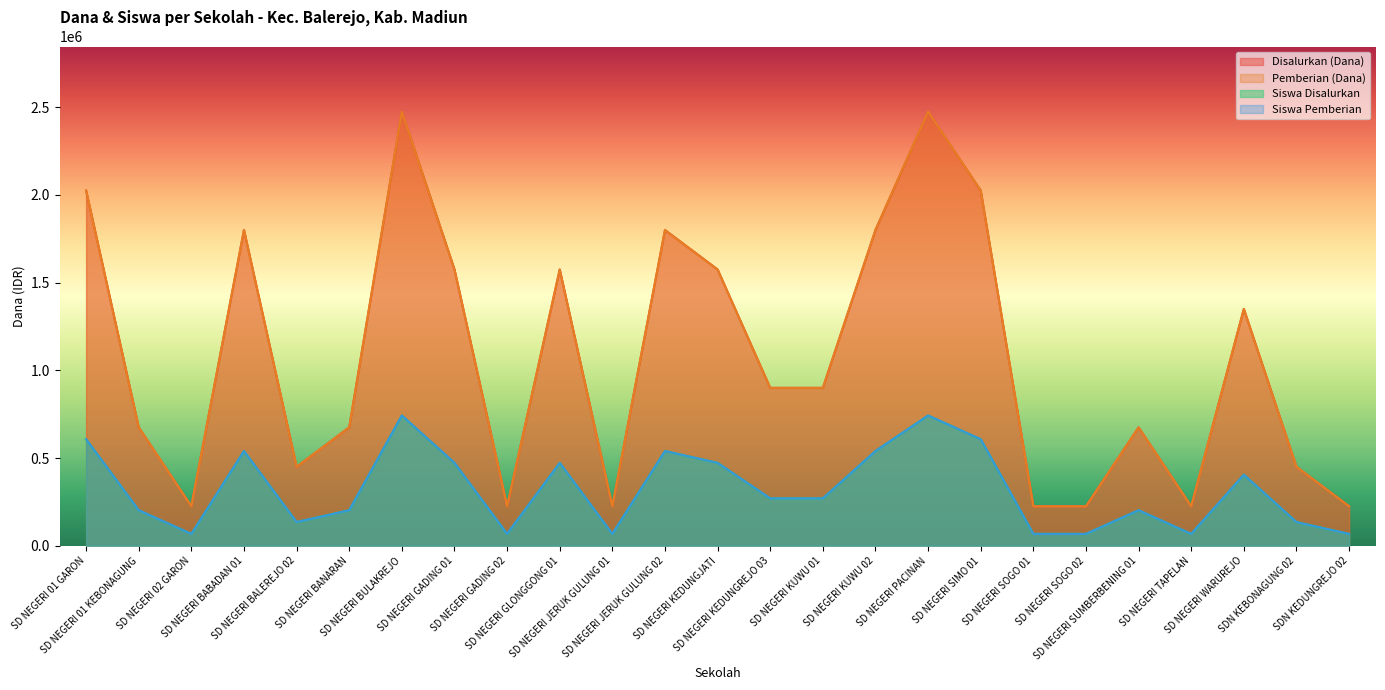

Which category has the highest value across all series?

SD NEGERI BULAKREJO